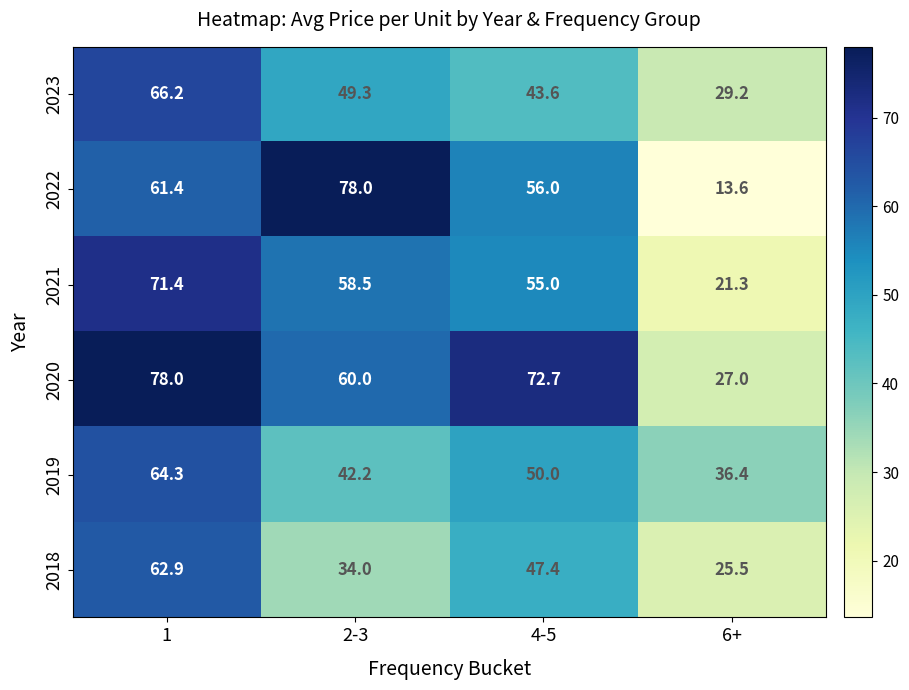

How many data points does each series have?

4